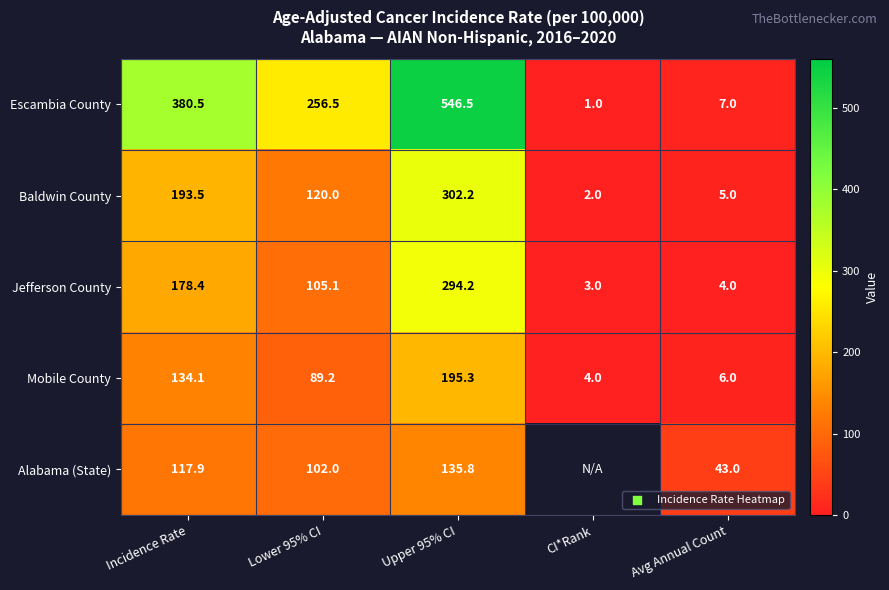

Which series changed the most between Incidence Rate and Avg Annual Count?

Escambia County